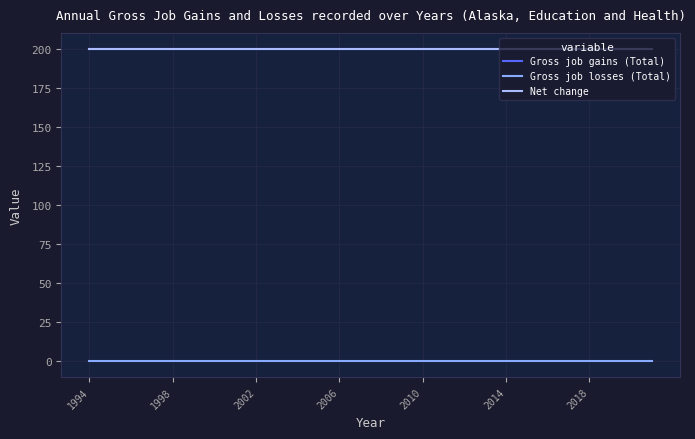

What is the minimum value for Net change?

200